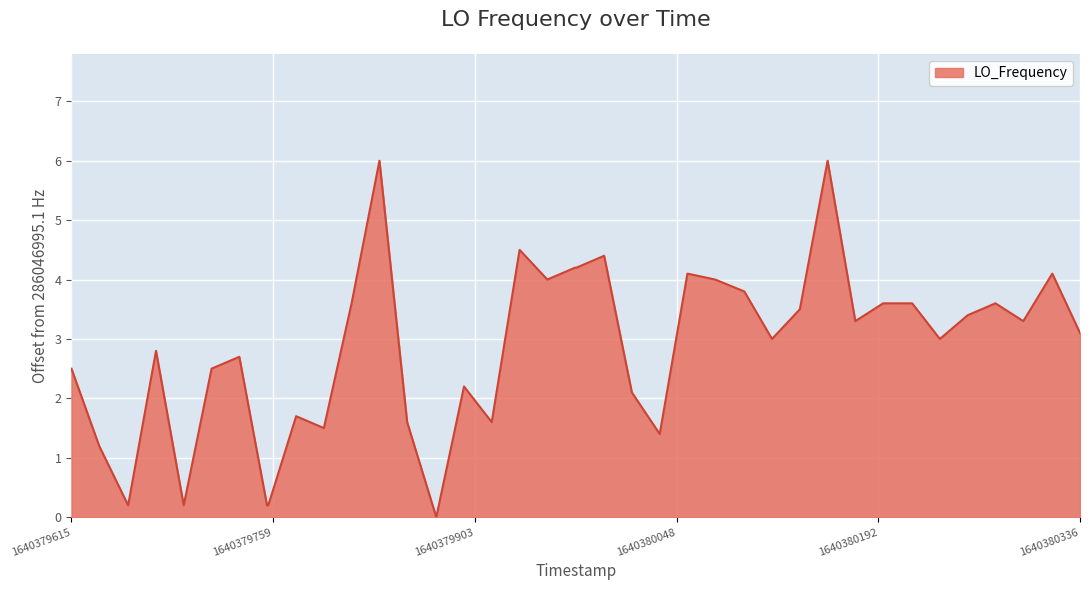

What is the greatest value displayed?

6.0